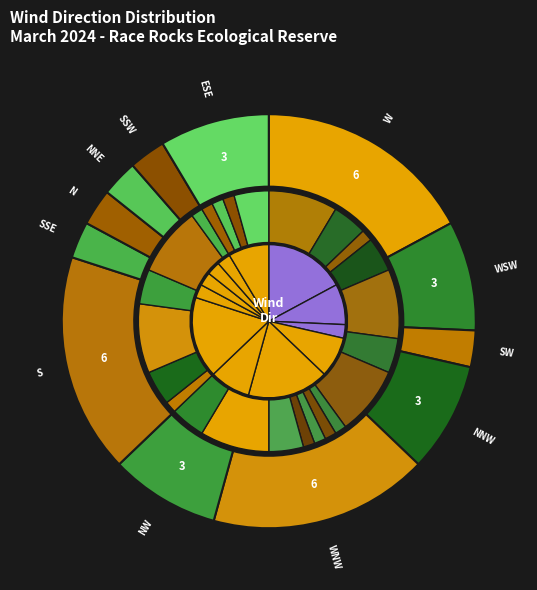

Does WNW account for over 50% of the chart?

No